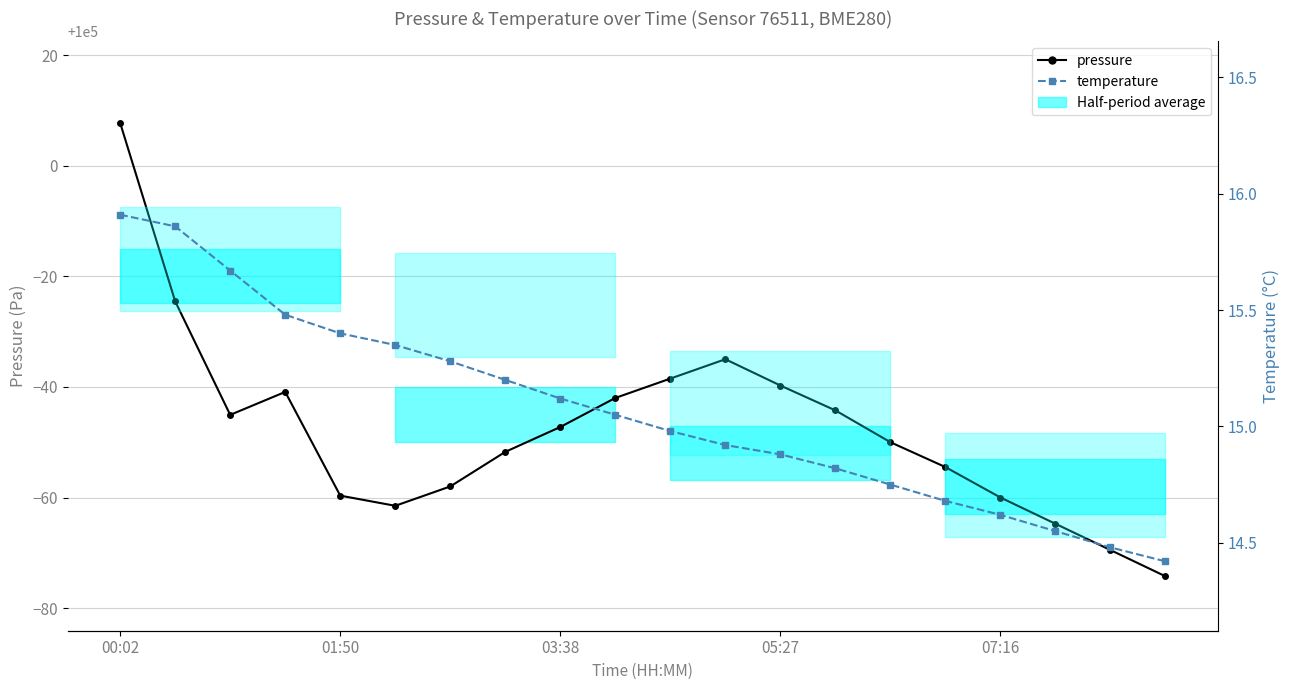

What is the minimum value for pressure?

99925.8